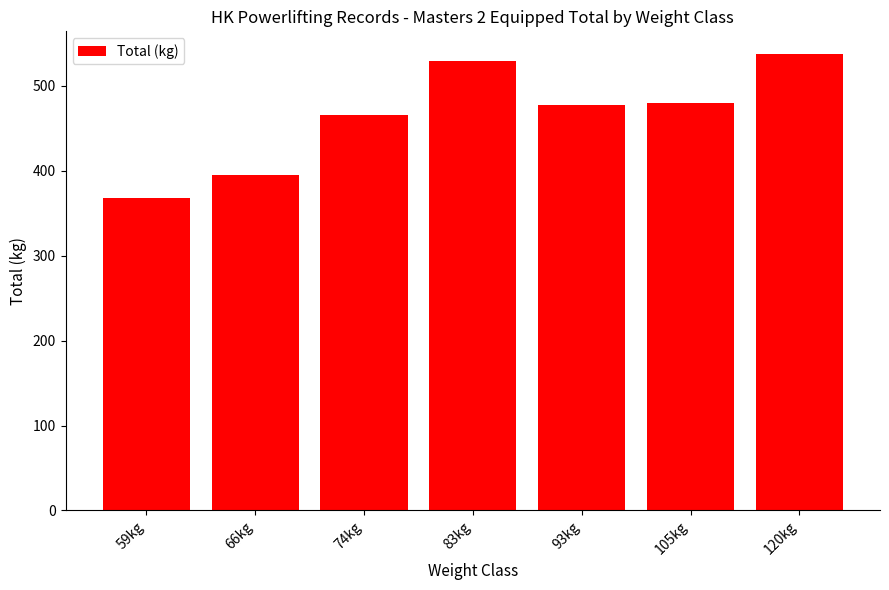

How many bars are there in total?

7